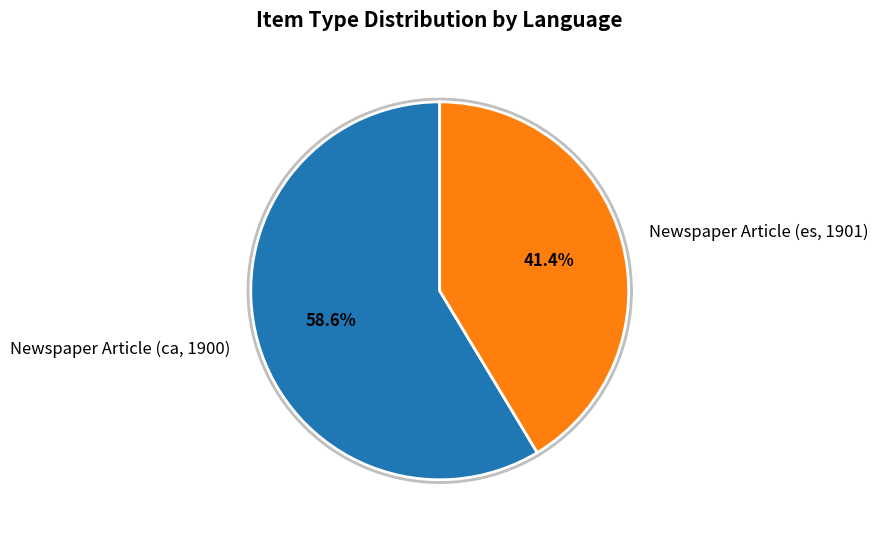

Is the sum of Newspaper Article (es, 1901) and Newspaper Article (ca, 1900) greater than half?

Yes